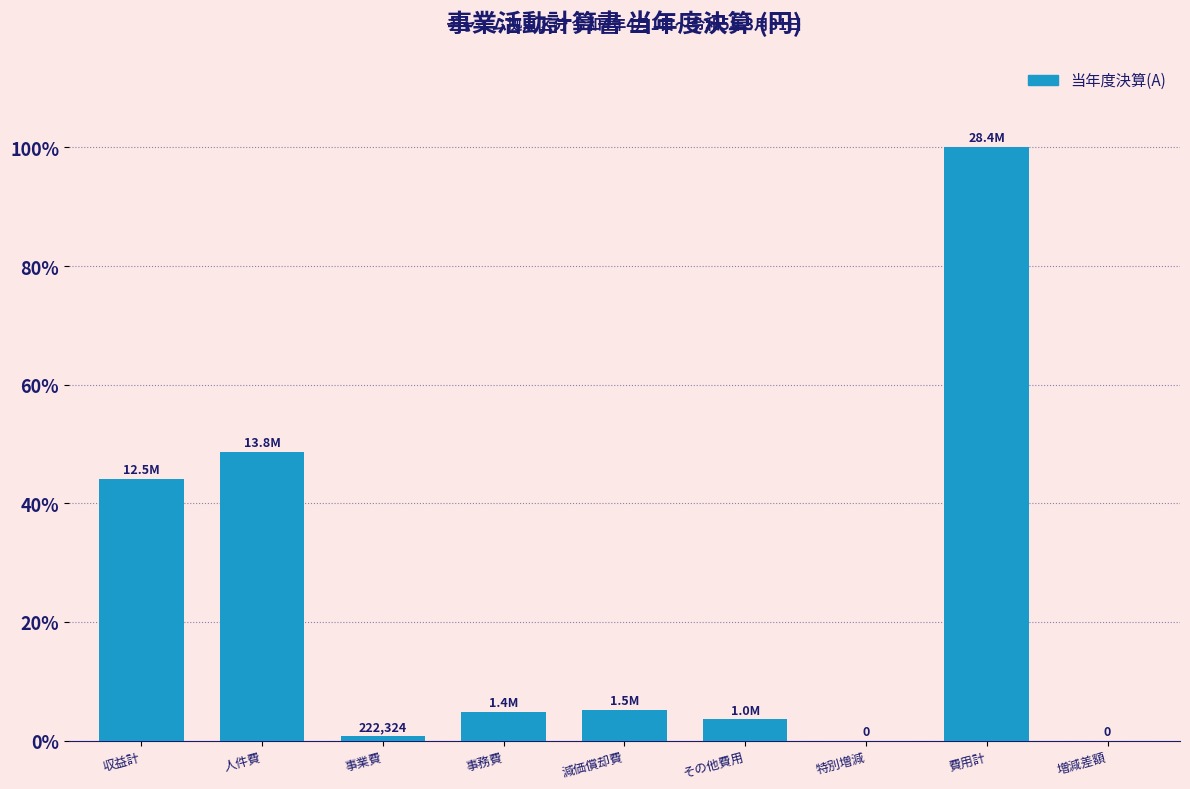

What is the maximum value shown in the chart?

100.0